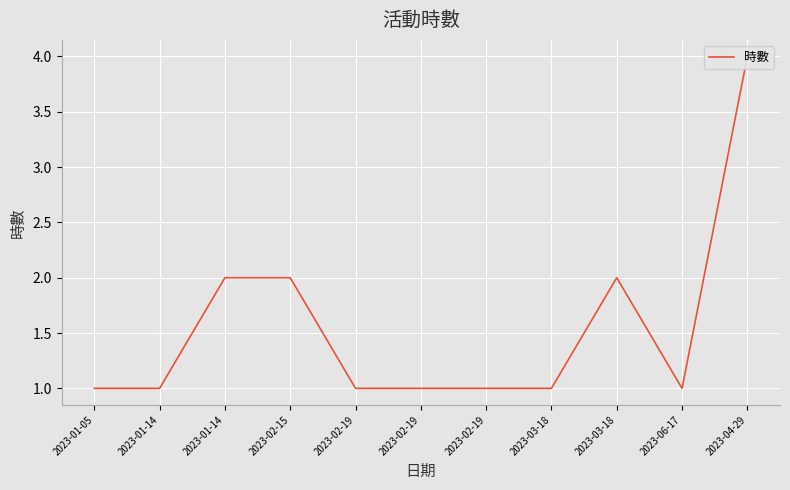

Count the values in the range 1 to 2.

10